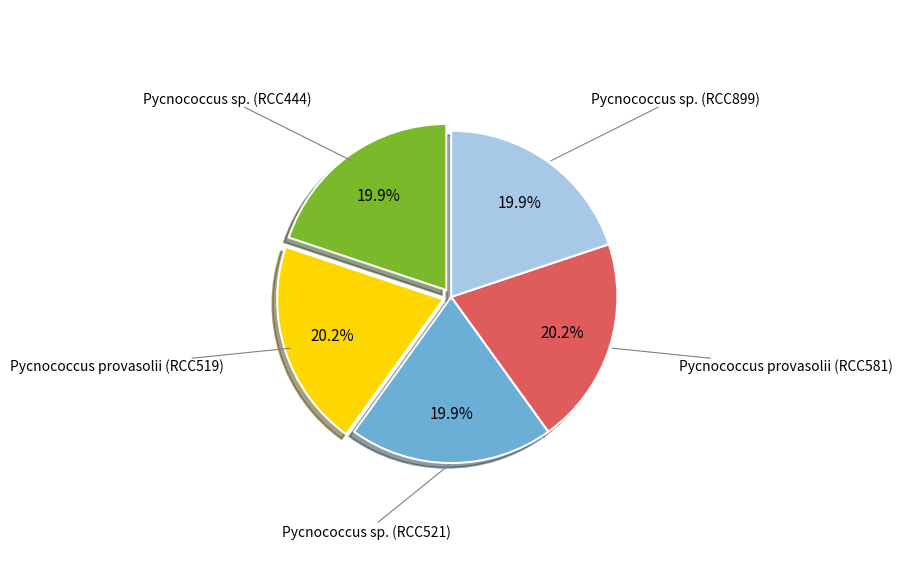

How many segments does this pie chart have?

5